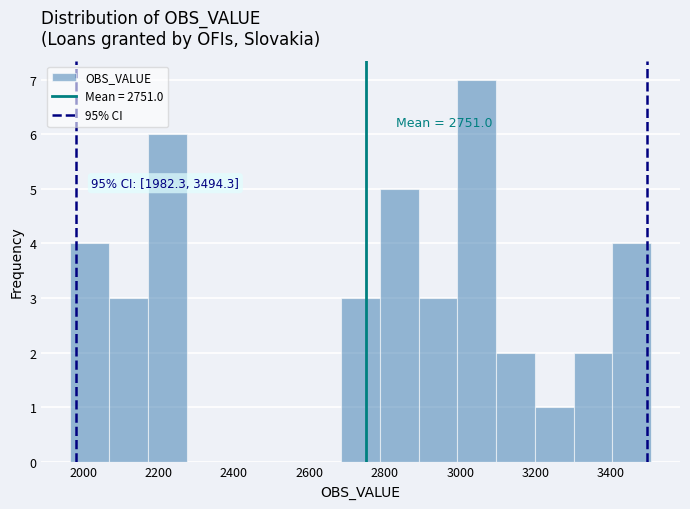

Over which range of the x-axis is the bar tallest?

3000 to 3100